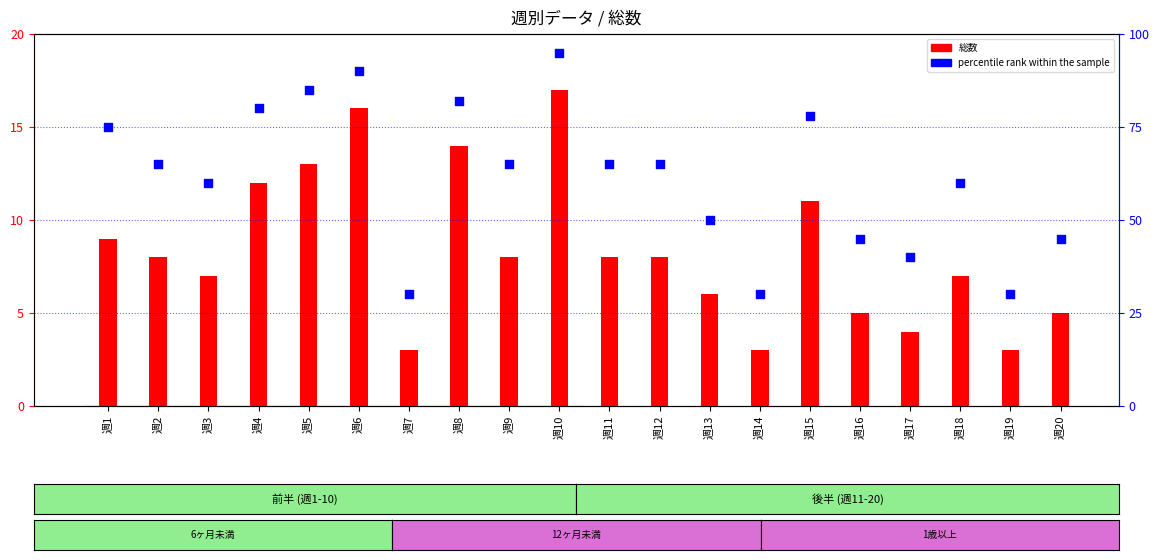

Is the value of 総数 at 週10 greater than the value of percentile rank within the sample at 週2?

No